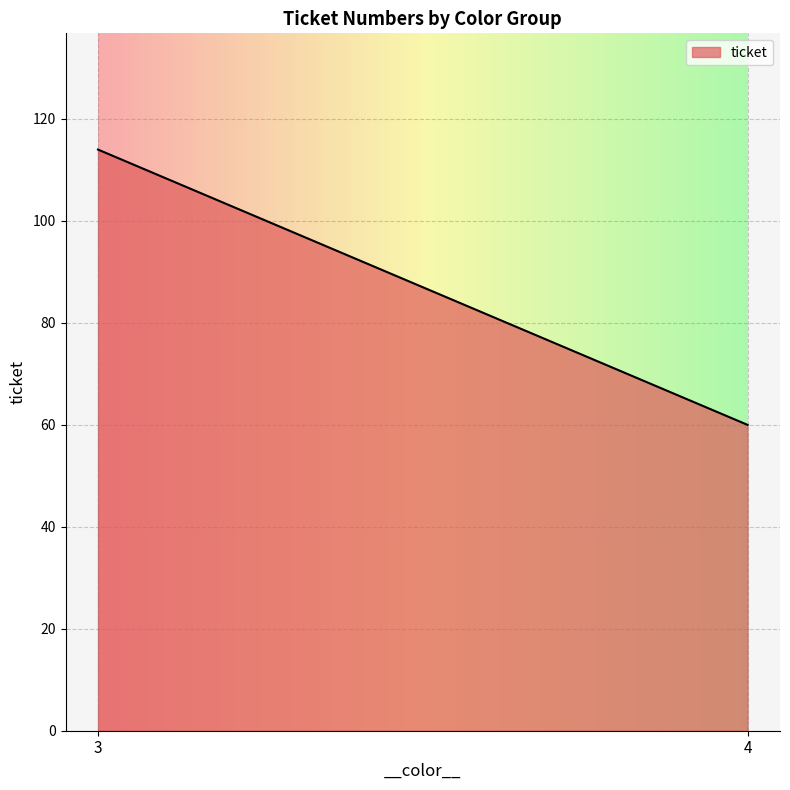

Which has a higher value, 4 or 3?

3